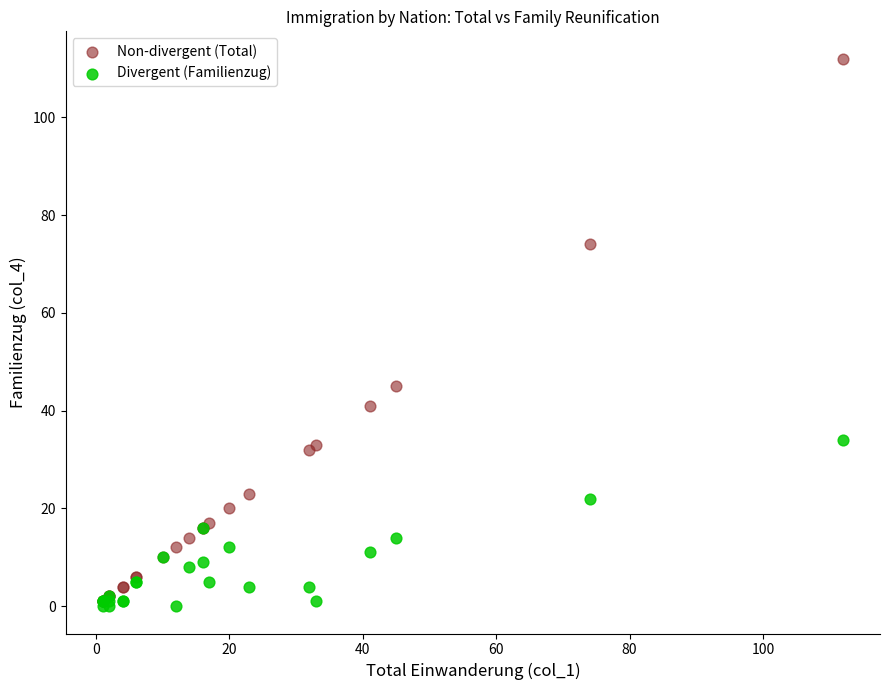

In the Non-divergent (Total) series, what Y value is closest to 56?

45